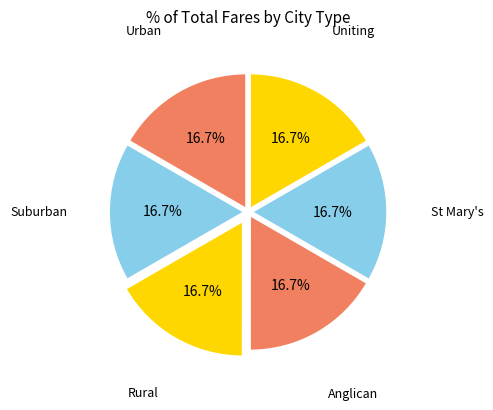

How many slices are in this pie chart?

6